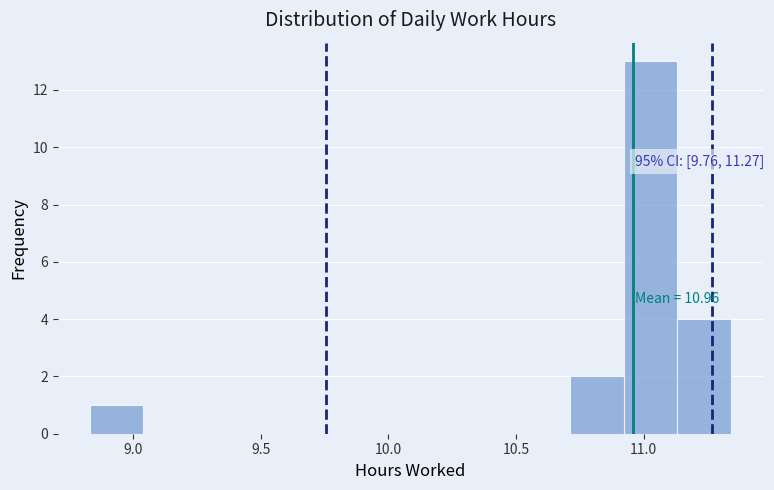

Which range on the x-axis has the tallest bar?

10.90 to 11.15